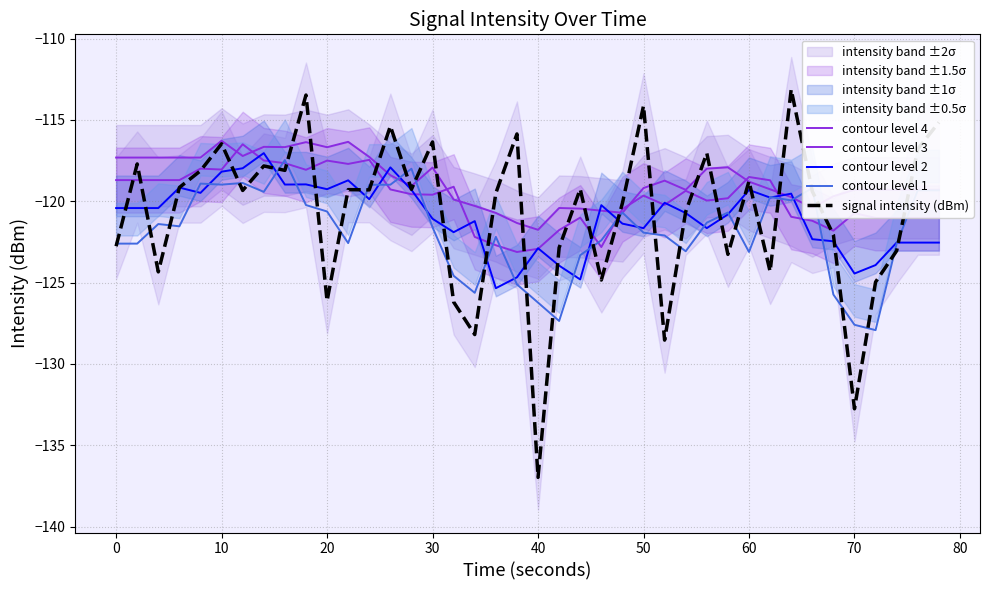

How many times do signal intensity (dBm) and contour level 2 cross each other?

21